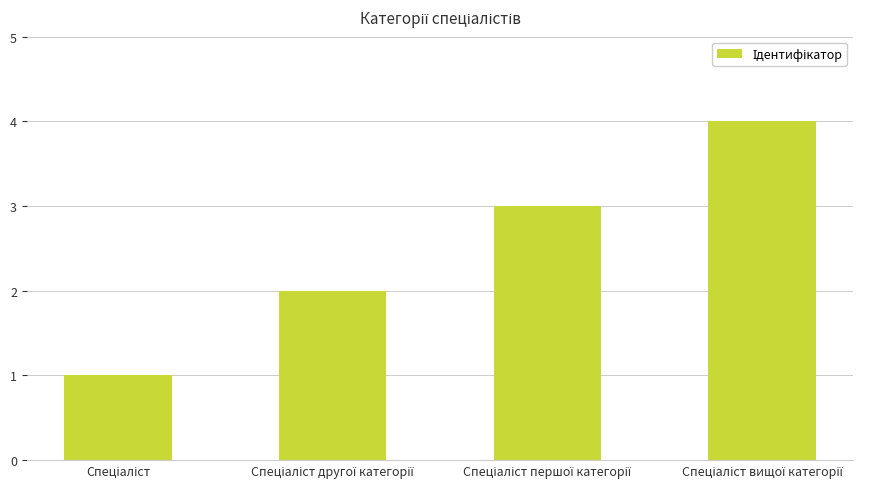

What is the maximum value shown in the chart?

4